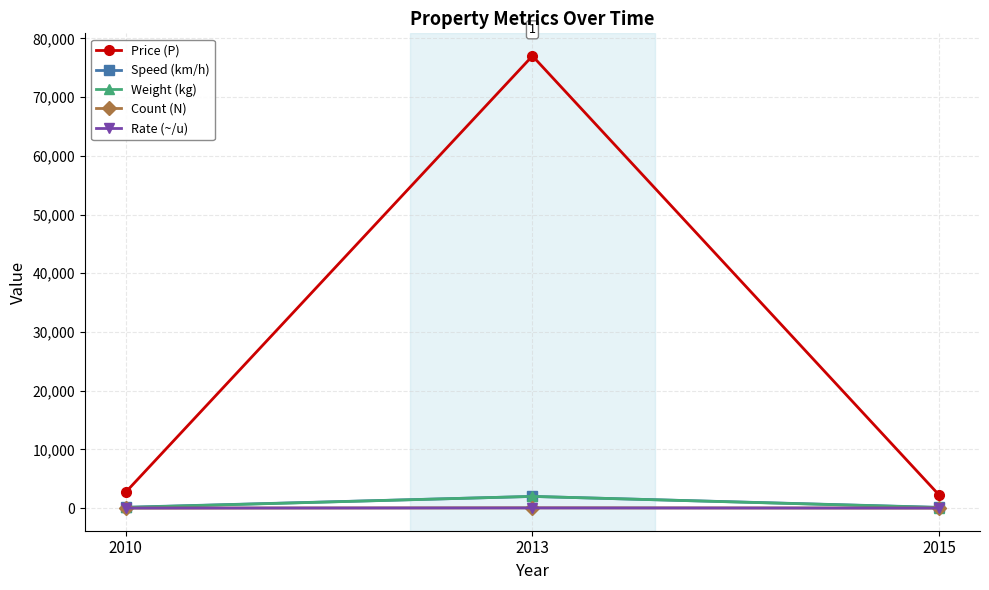

How many data points in Speed (km/h) are less than 150?

1